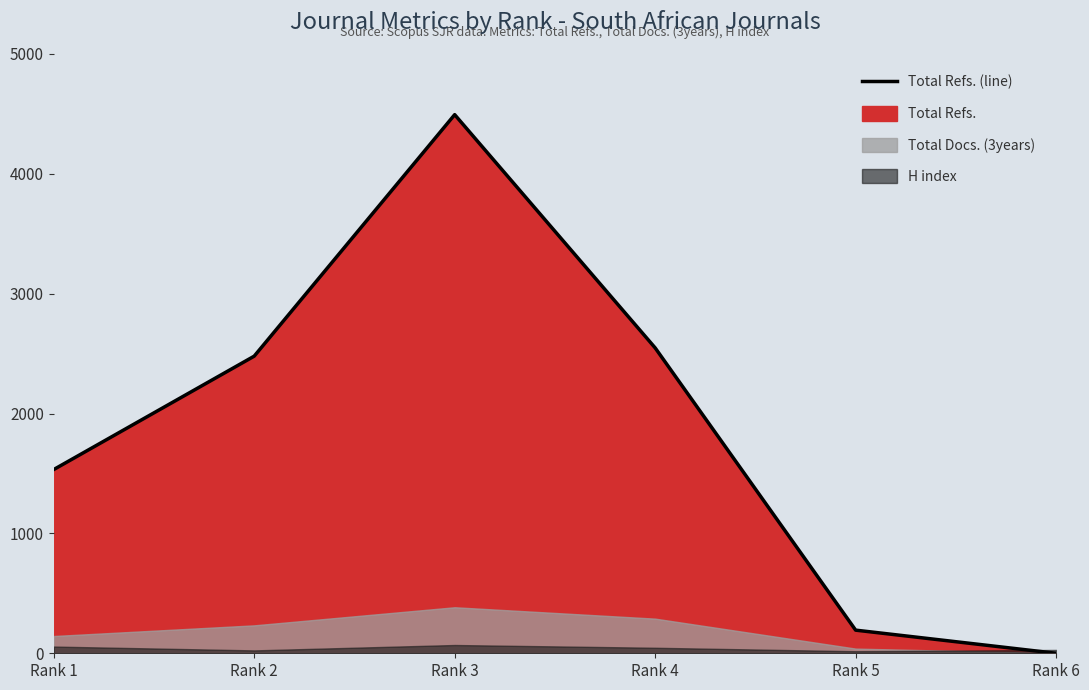

Which series changed the most between Rank 3 and Rank 6?

Total Refs.